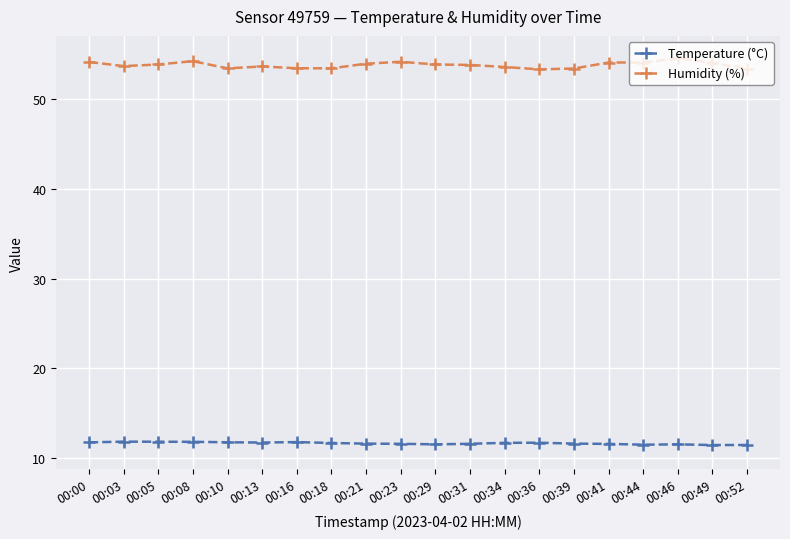

At how many categories does at least one series exceed 34?

20